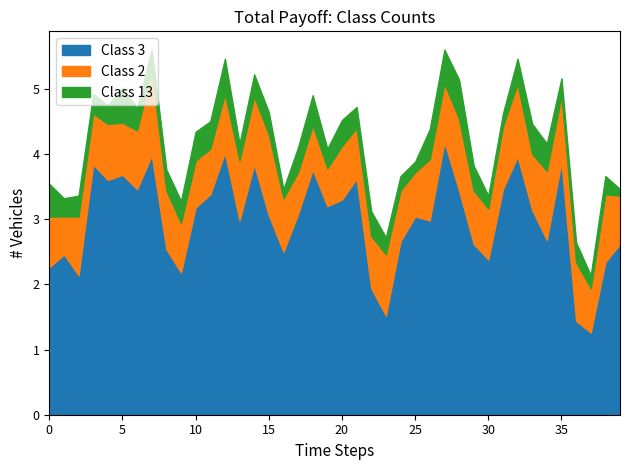

Does the chart have visible grid lines?

No